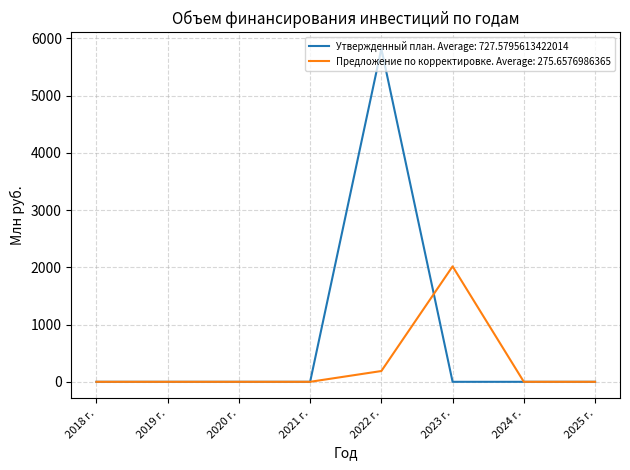

Which series has the widest spread of values?

Утвержденный план. Average: 727.5795613422014